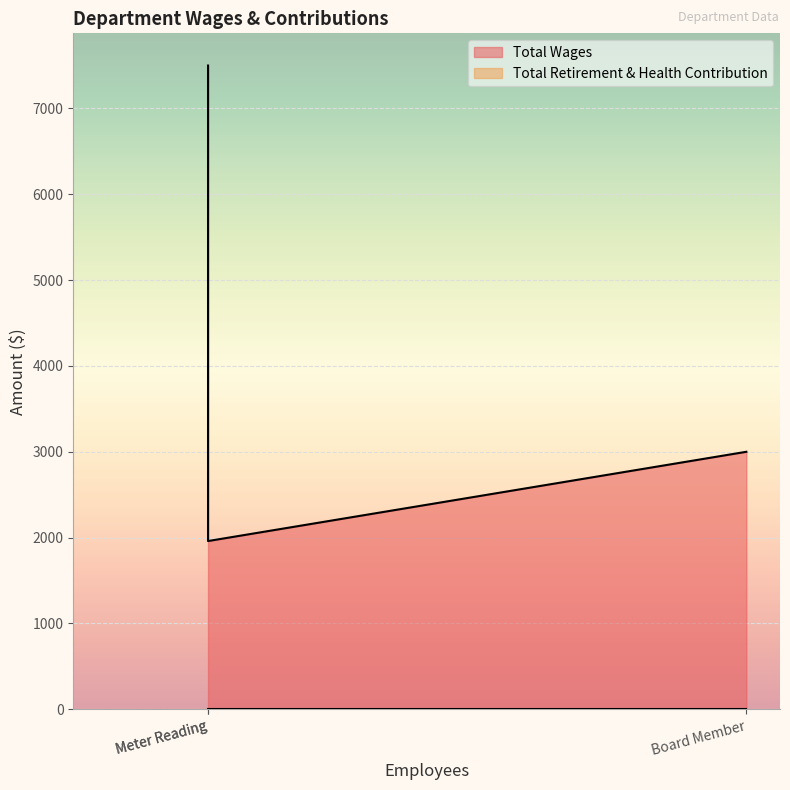

What is the sum of the Total Wages values at Board Member and Meter Reading?

4960